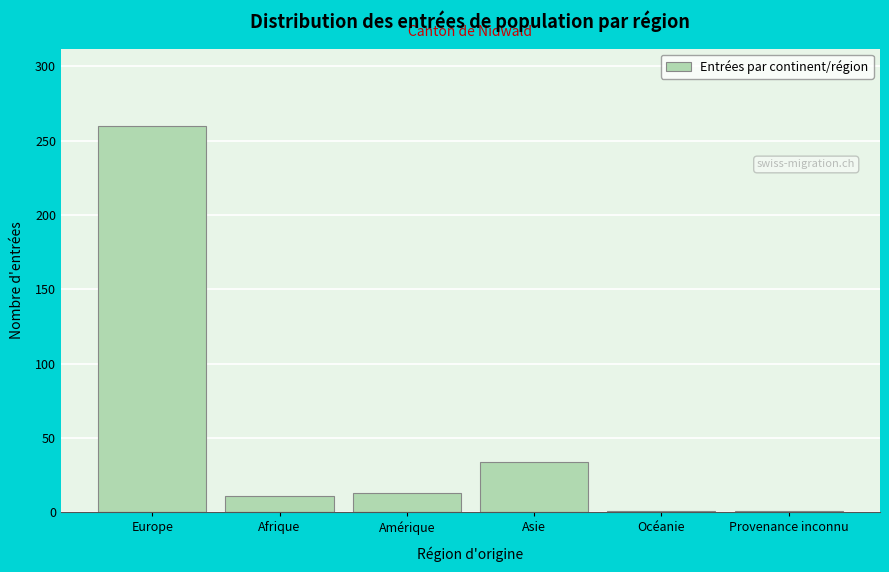

Reading right to left, list all the values displayed in this chart.

Provenance inconnu=1	Océanie=1	Asie=34	Amérique=13	Afrique=11	Europe=260